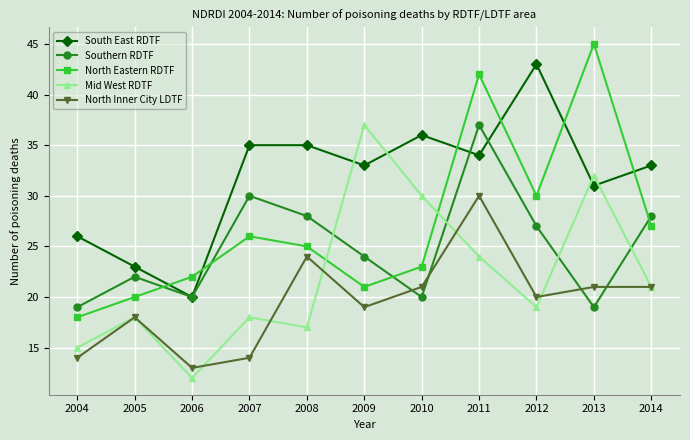

How many times do North Eastern RDTF and South East RDTF cross each other?

6